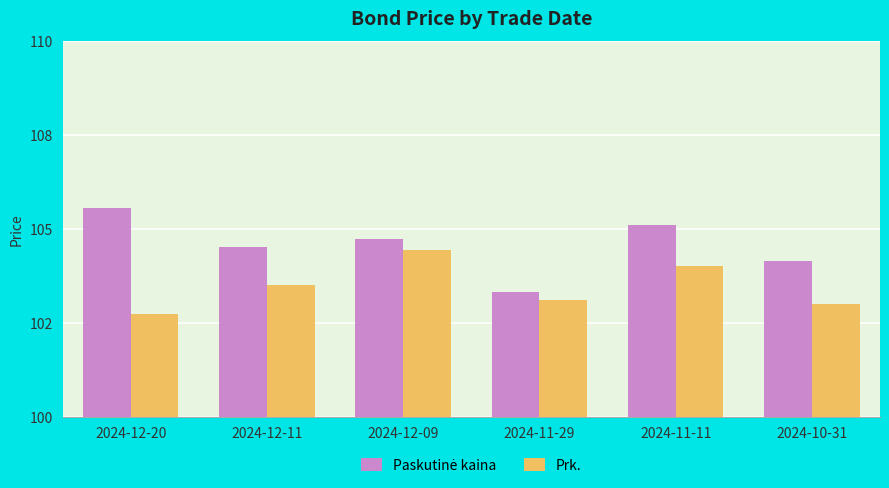

Are the bars horizontal?

No